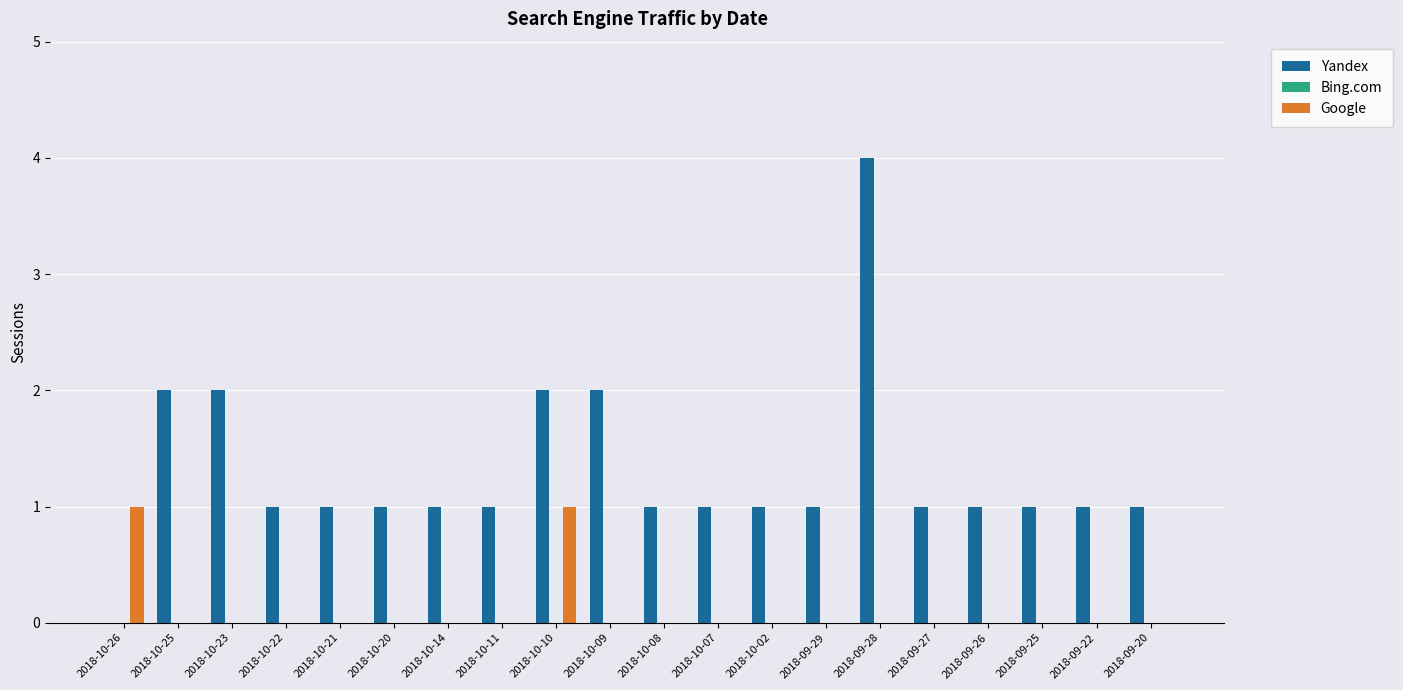

How many groups of bars are there?

20